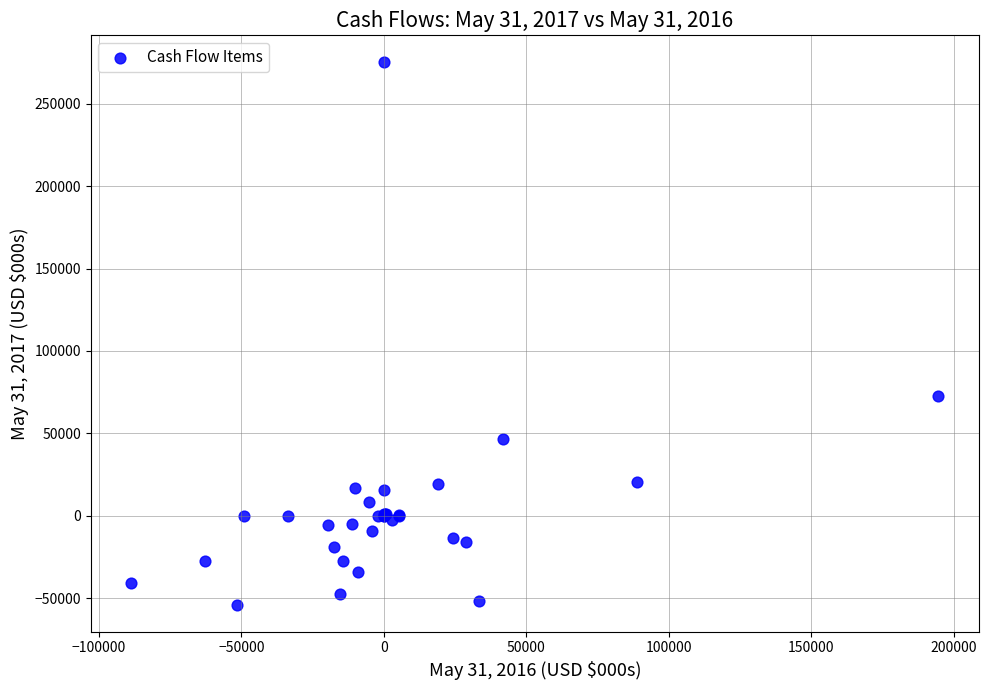

What Y value in the scatter plot is closest to 110576?

72723